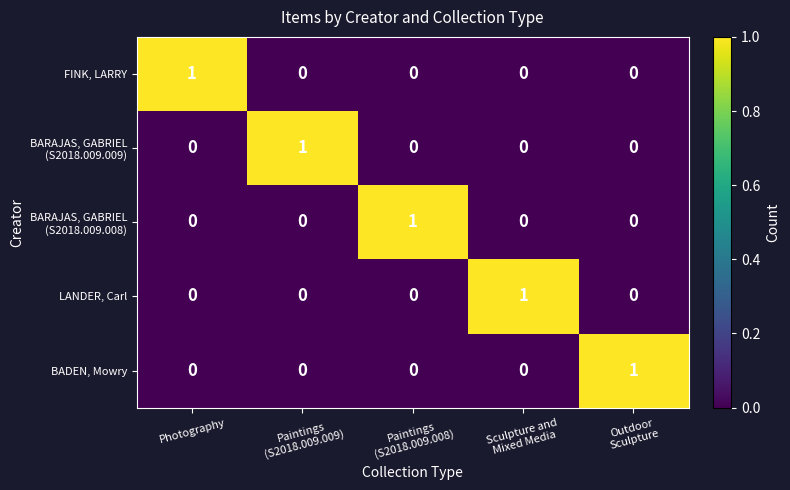

Count the LANDER, Carl values in the range 0 to 1.

5